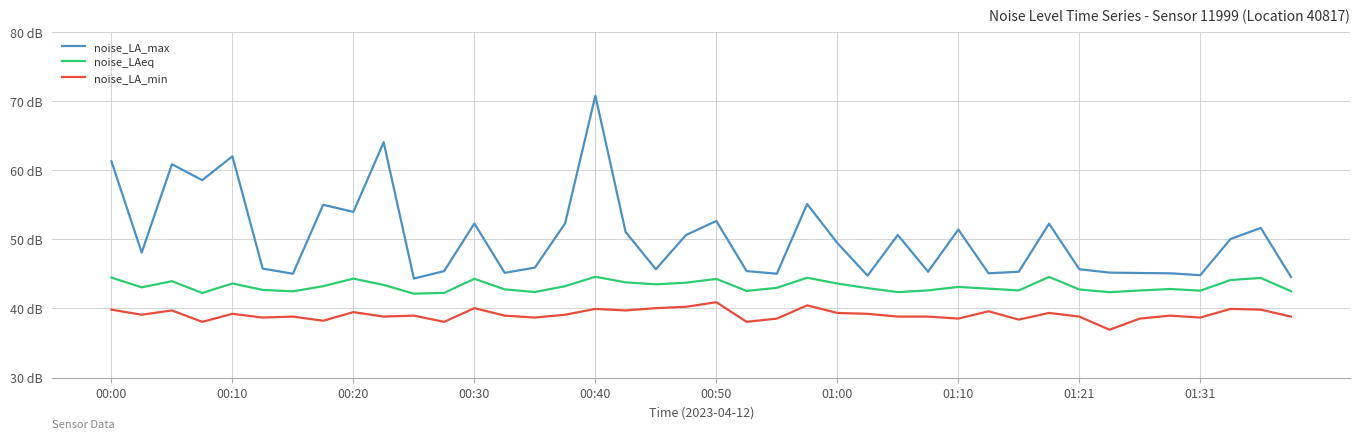

True or false: noise_LA_min and noise_LA_max cross at least once.

False